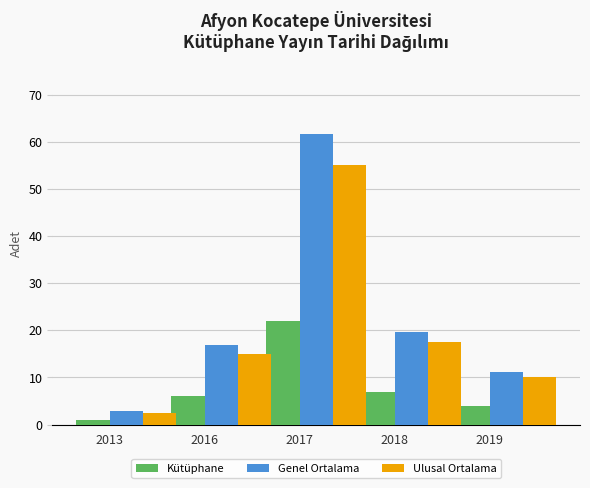

Which series has the largest total across all categories?

Genel Ortalama